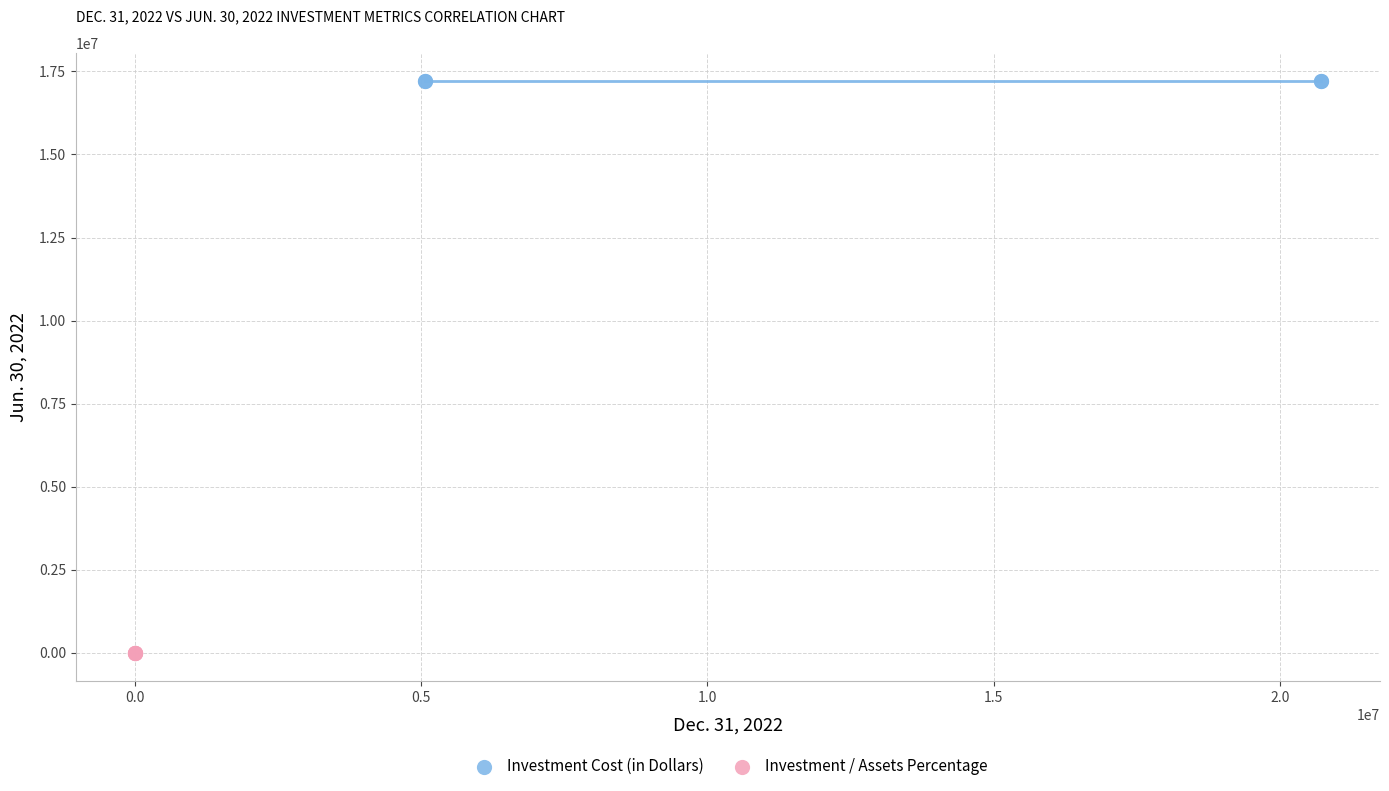

Which series reaches the maximum Y coordinate?

Investment Cost (in Dollars)